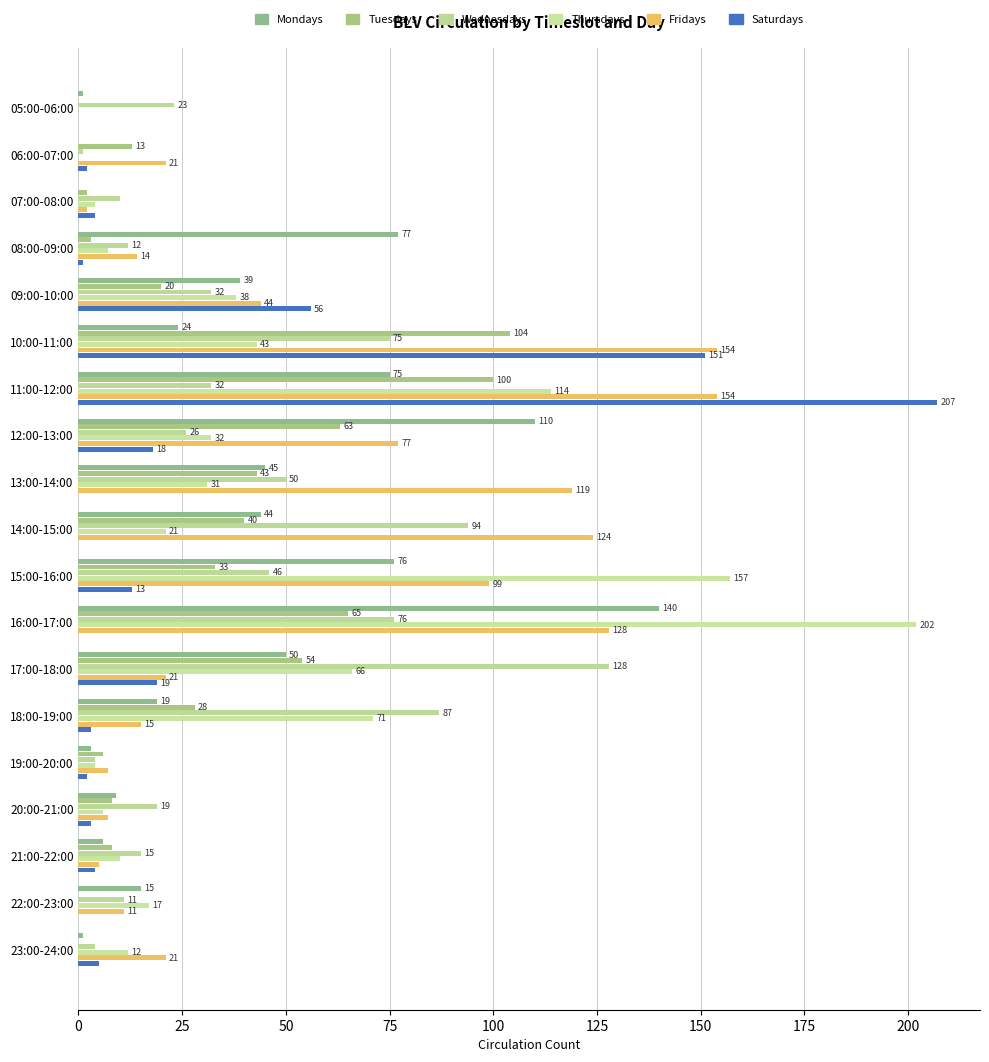

How many data points does each series have?

19